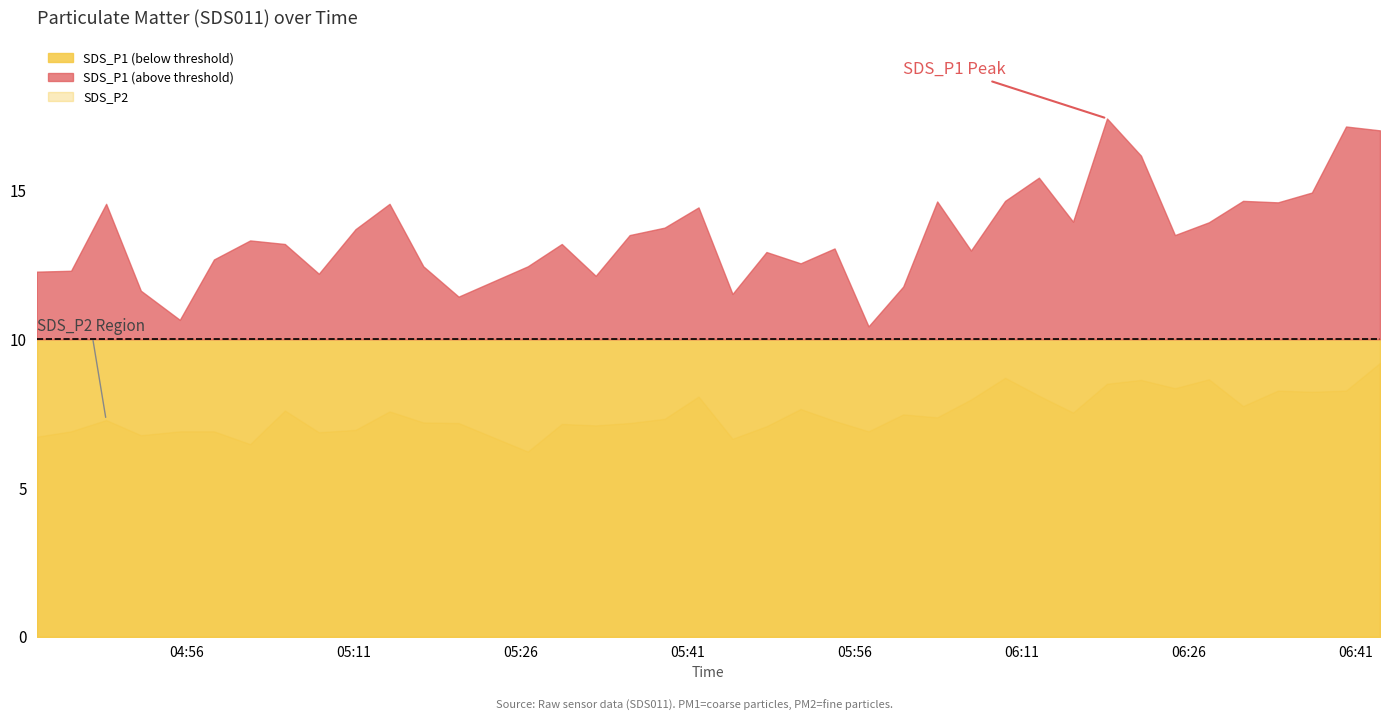

Is the value of SDS_P1 at 8 greater than the value of SDS_P2 at 19?

Yes